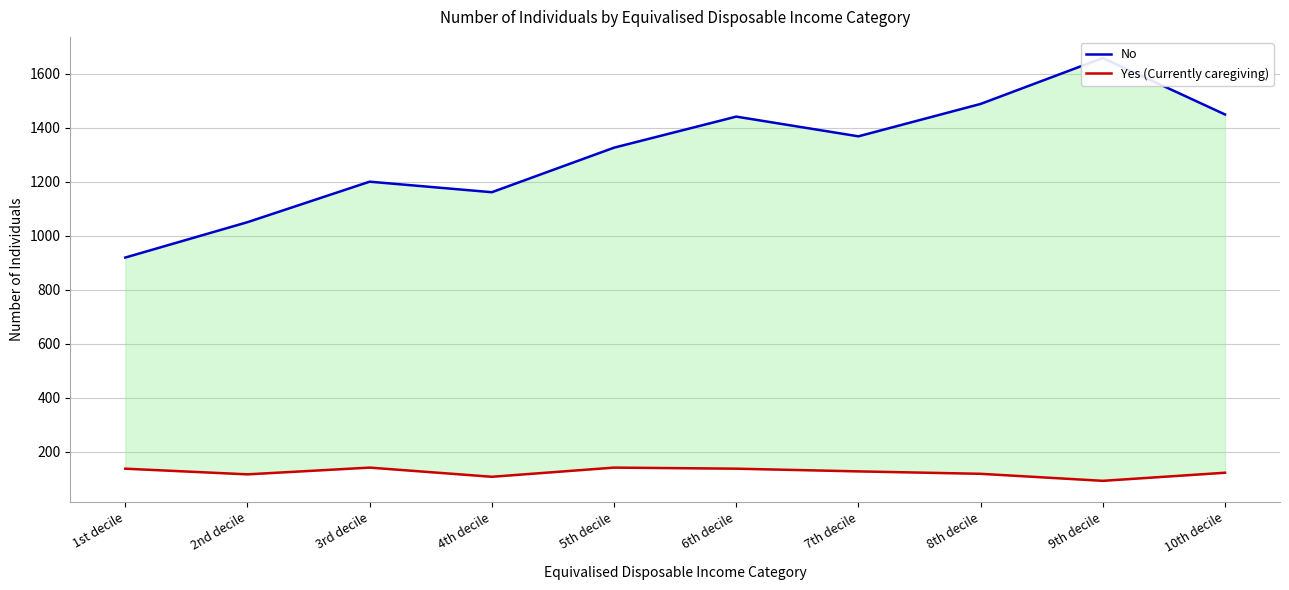

List the labels in order of Yes (Currently caregiving) value, largest first.

3rd decile, 5th decile, 1st decile, 6th decile, 7th decile, 10th decile, 8th decile, 2nd decile, 4th decile, 9th decile